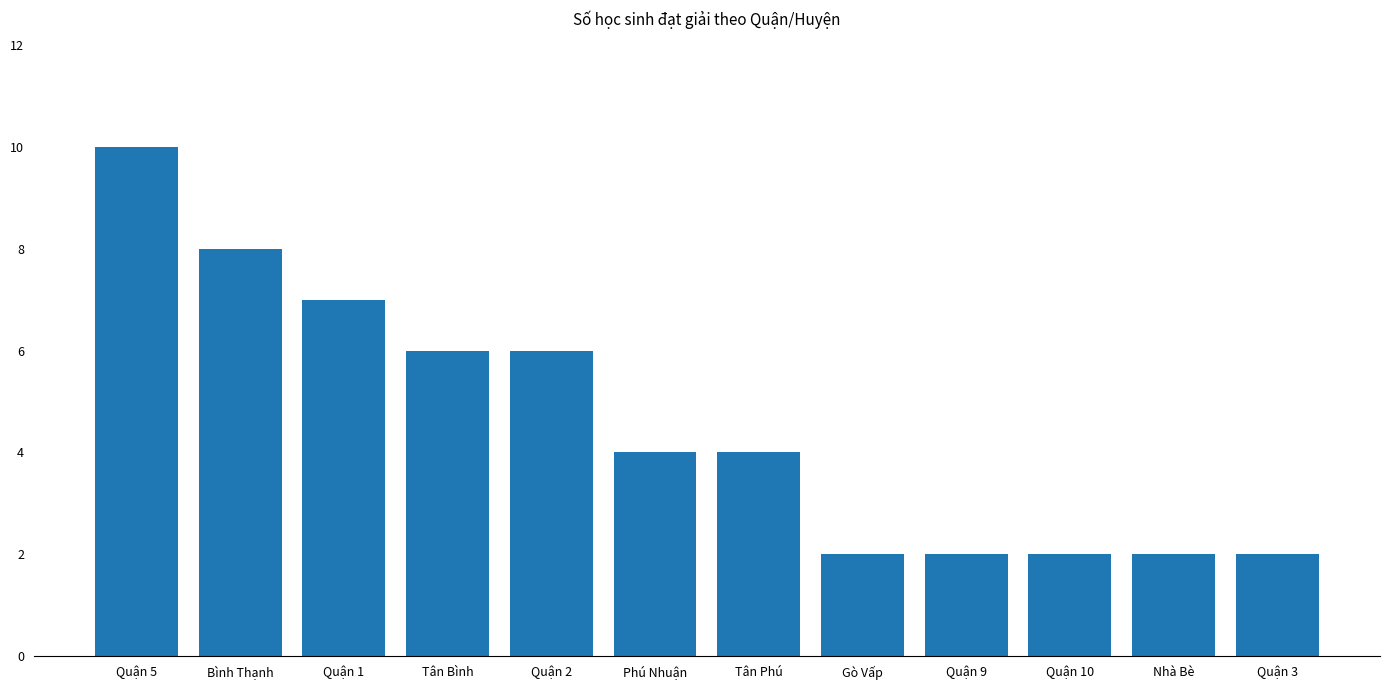

What is the difference between the values at Tân Phú and Tân Bình?

2